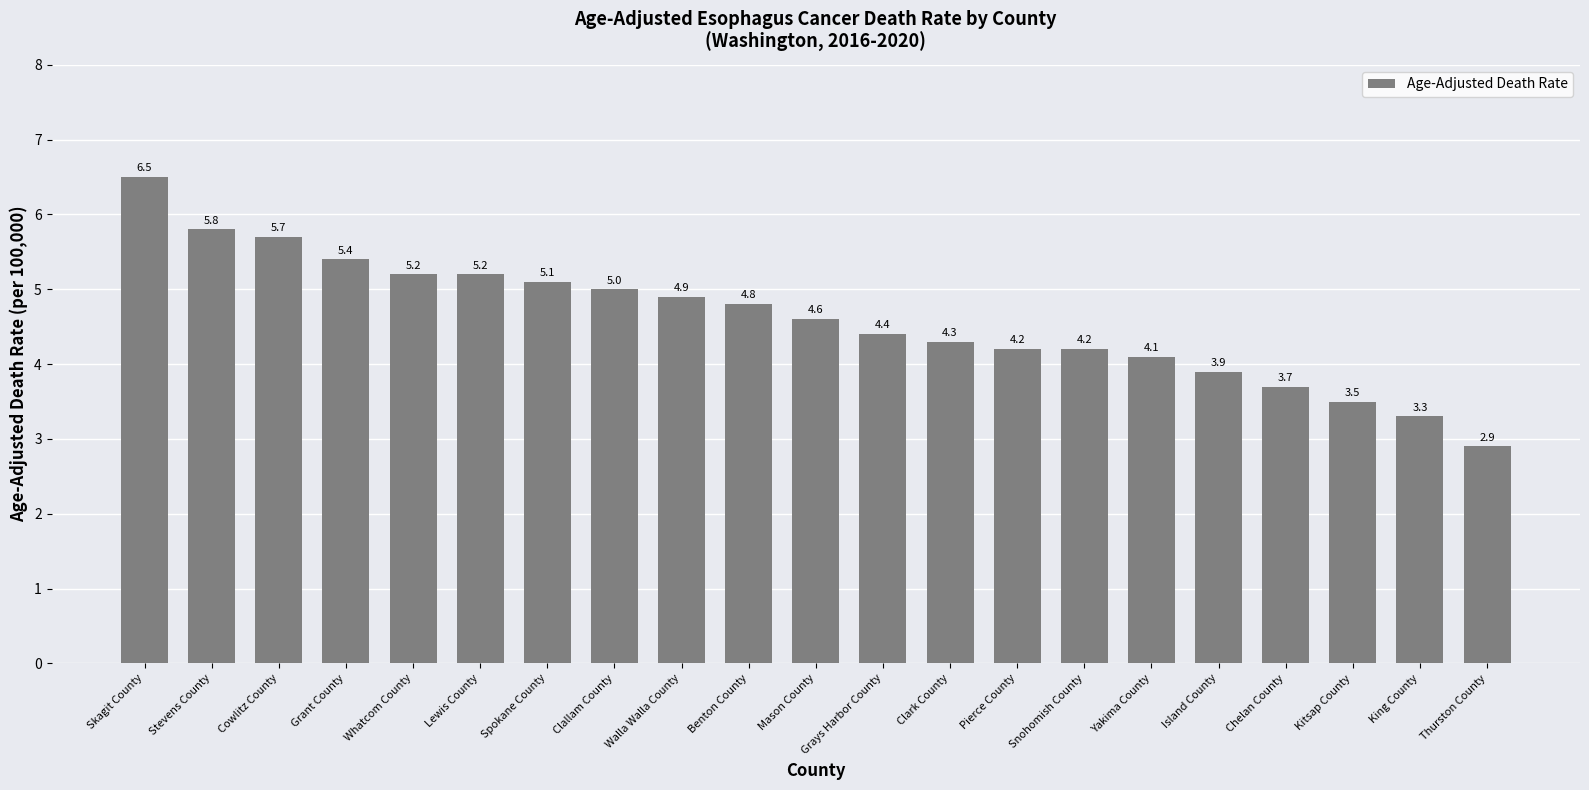

Which category has the highest value across all series?

Skagit County